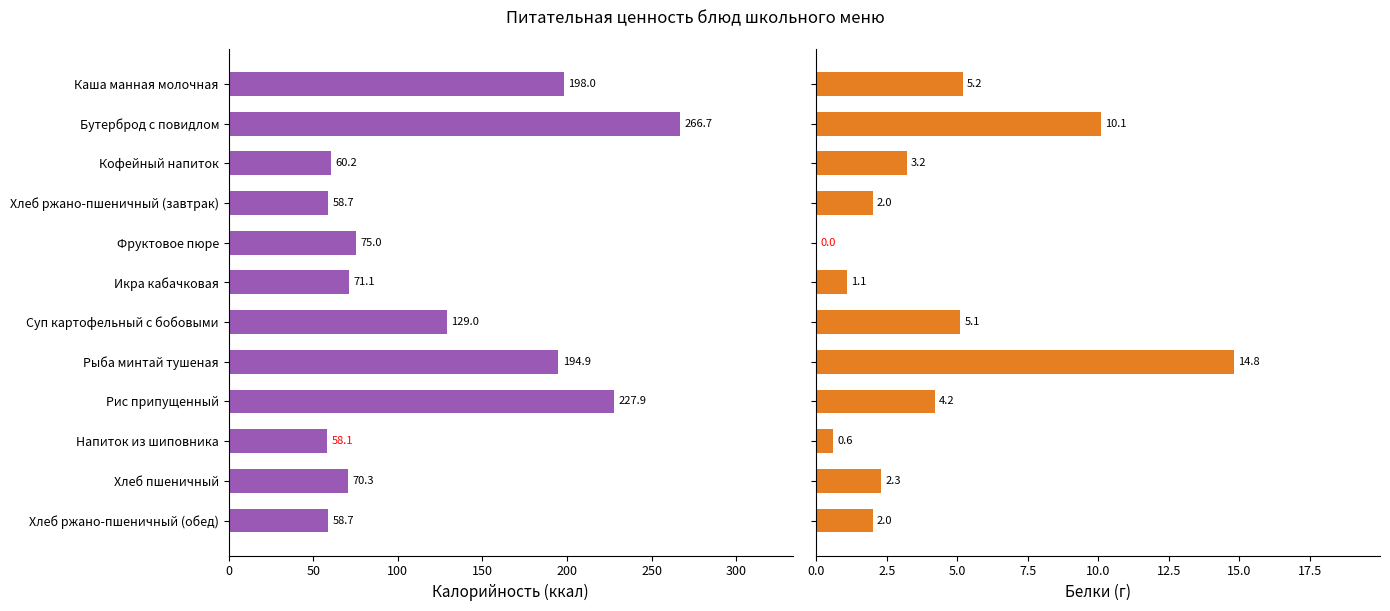

How many data points in Белки are above 3?

6